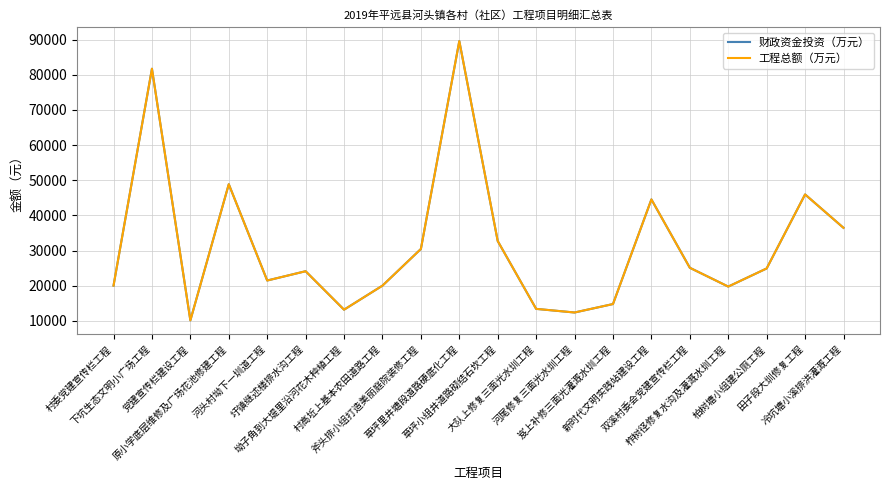

Where is the first local maximum for 工程总额（万元）?

下坑生态文明小广场工程